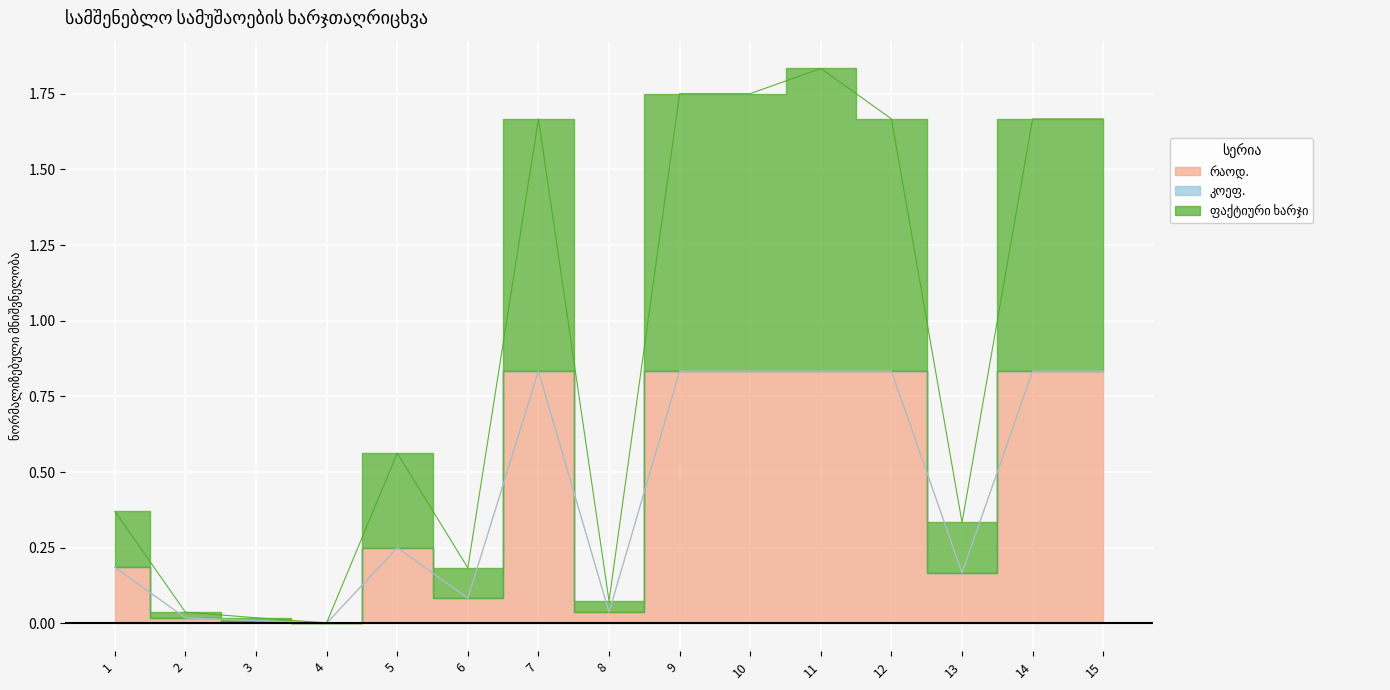

Reading right to left, extract all data points from this chart.

რაოდ.: 15=0.8	14=0.8	13=0.2	12=0.8	11=0.8	10=0.8	9=0.8	8=0.0	7=0.8	6=0.1	5=0.2	4=0.0	3=0.0	2=0.0	1=0.2
ფაქტიური ხარჯი: 15=1.7	14=1.7	13=0.3	12=1.7	11=1.8	10=1.8	9=1.8	8=0.1	7=1.7	6=0.2	5=0.6	4=0.0	3=0.0	2=0.0	1=0.4